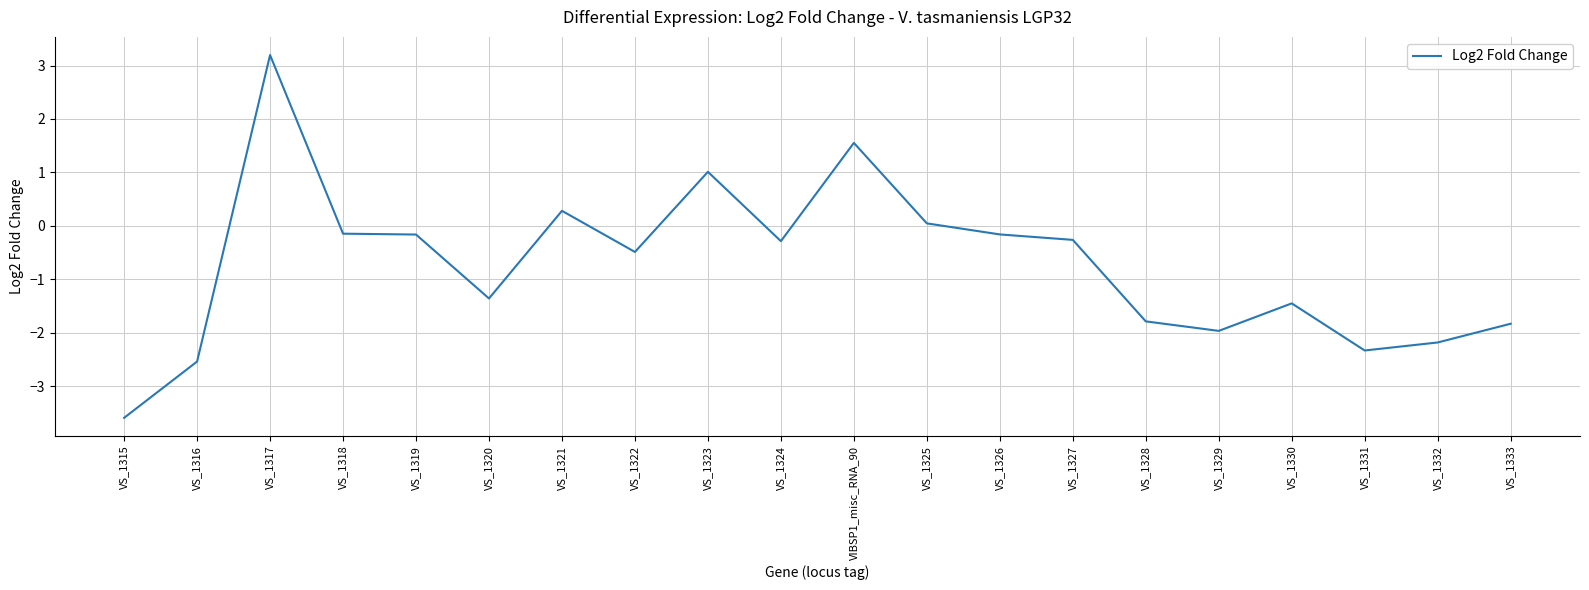

Where is the data nearest to the value 0?

VS_1325